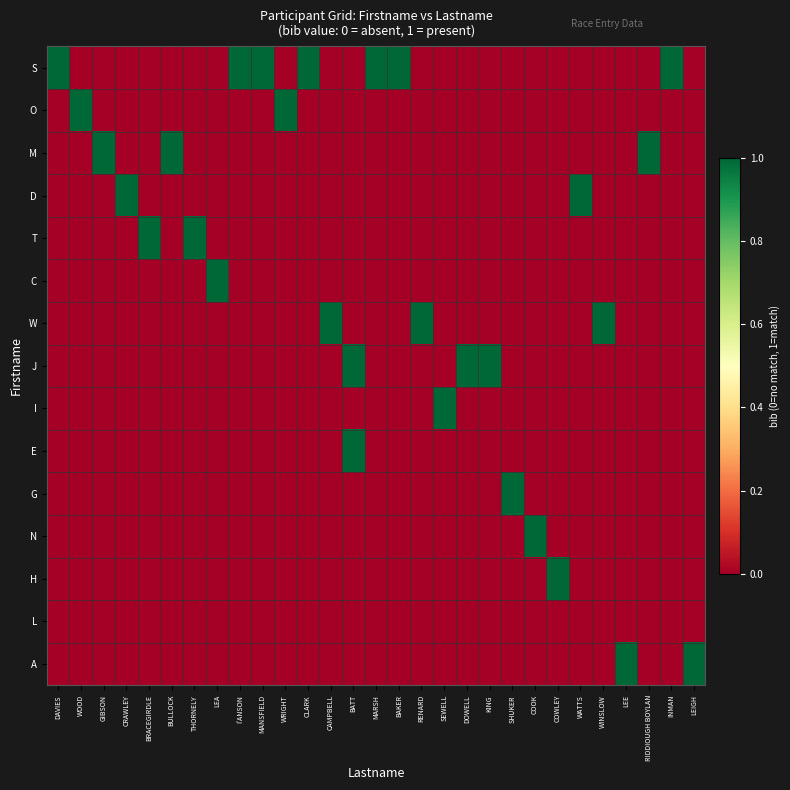

Reading left to right, what are all the values shown in this chart?

S: DAVIES=1	WOOD=0	GIBSON=0	CRAWLEY=0	BRACEGIRDLE=0	BULLOCK=0	THORNELY=0	LEA=0	I'ANSON=1	MANSFIELD=1	WRIGHT=0	CLARK=1	CAMPBELL=0	BATT=0	MARSH=1	BAKER=1	RENARD=0	SEWELL=0	DOWELL=0	KING=0	SHUKER=0	COOK=0	COWLEY=0	WATTS=0	WINSLOW=0	LEE=0	RIDDIOUGH BOYLAN=0	INMAN=1	LEIGH=0
O: DAVIES=0	WOOD=1	GIBSON=0	CRAWLEY=0	BRACEGIRDLE=0	BULLOCK=0	THORNELY=0	LEA=0	I'ANSON=0	MANSFIELD=0	WRIGHT=1	CLARK=0	CAMPBELL=0	BATT=0	MARSH=0	BAKER=0	RENARD=0	SEWELL=0	DOWELL=0	KING=0	SHUKER=0	COOK=0	COWLEY=0	WATTS=0	WINSLOW=0	LEE=0	RIDDIOUGH BOYLAN=0	INMAN=0	LEIGH=0
M: DAVIES=0	WOOD=0	GIBSON=1	CRAWLEY=0	BRACEGIRDLE=0	BULLOCK=1	THORNELY=0	LEA=0	I'ANSON=0	MANSFIELD=0	WRIGHT=0	CLARK=0	CAMPBELL=0	BATT=0	MARSH=0	BAKER=0	RENARD=0	SEWELL=0	DOWELL=0	KING=0	SHUKER=0	COOK=0	COWLEY=0	WATTS=0	WINSLOW=0	LEE=0	RIDDIOUGH BOYLAN=1	INMAN=0	LEIGH=0
D: DAVIES=0	WOOD=0	GIBSON=0	CRAWLEY=1	BRACEGIRDLE=0	BULLOCK=0	THORNELY=0	LEA=0	I'ANSON=0	MANSFIELD=0	WRIGHT=0	CLARK=0	CAMPBELL=0	BATT=0	MARSH=0	BAKER=0	RENARD=0	SEWELL=0	DOWELL=0	KING=0	SHUKER=0	COOK=0	COWLEY=0	WATTS=1	WINSLOW=0	LEE=0	RIDDIOUGH BOYLAN=0	INMAN=0	LEIGH=0
T: DAVIES=0	WOOD=0	GIBSON=0	CRAWLEY=0	BRACEGIRDLE=1	BULLOCK=0	THORNELY=1	LEA=0	I'ANSON=0	MANSFIELD=0	WRIGHT=0	CLARK=0	CAMPBELL=0	BATT=0	MARSH=0	BAKER=0	RENARD=0	SEWELL=0	DOWELL=0	KING=0	SHUKER=0	COOK=0	COWLEY=0	WATTS=0	WINSLOW=0	LEE=0	RIDDIOUGH BOYLAN=0	INMAN=0	LEIGH=0
C: DAVIES=0	WOOD=0	GIBSON=0	CRAWLEY=0	BRACEGIRDLE=0	BULLOCK=0	THORNELY=0	LEA=1	I'ANSON=0	MANSFIELD=0	WRIGHT=0	CLARK=0	CAMPBELL=0	BATT=0	MARSH=0	BAKER=0	RENARD=0	SEWELL=0	DOWELL=0	KING=0	SHUKER=0	COOK=0	COWLEY=0	WATTS=0	WINSLOW=0	LEE=0	RIDDIOUGH BOYLAN=0	INMAN=0	LEIGH=0
W: DAVIES=0	WOOD=0	GIBSON=0	CRAWLEY=0	BRACEGIRDLE=0	BULLOCK=0	THORNELY=0	LEA=0	I'ANSON=0	MANSFIELD=0	WRIGHT=0	CLARK=0	CAMPBELL=1	BATT=0	MARSH=0	BAKER=0	RENARD=1	SEWELL=0	DOWELL=0	KING=0	SHUKER=0	COOK=0	COWLEY=0	WATTS=0	WINSLOW=1	LEE=0	RIDDIOUGH BOYLAN=0	INMAN=0	LEIGH=0
J: DAVIES=0	WOOD=0	GIBSON=0	CRAWLEY=0	BRACEGIRDLE=0	BULLOCK=0	THORNELY=0	LEA=0	I'ANSON=0	MANSFIELD=0	WRIGHT=0	CLARK=0	CAMPBELL=0	BATT=1	MARSH=0	BAKER=0	RENARD=0	SEWELL=0	DOWELL=1	KING=1	SHUKER=0	COOK=0	COWLEY=0	WATTS=0	WINSLOW=0	LEE=0	RIDDIOUGH BOYLAN=0	INMAN=0	LEIGH=0
I: DAVIES=0	WOOD=0	GIBSON=0	CRAWLEY=0	BRACEGIRDLE=0	BULLOCK=0	THORNELY=0	LEA=0	I'ANSON=0	MANSFIELD=0	WRIGHT=0	CLARK=0	CAMPBELL=0	BATT=0	MARSH=0	BAKER=0	RENARD=0	SEWELL=1	DOWELL=0	KING=0	SHUKER=0	COOK=0	COWLEY=0	WATTS=0	WINSLOW=0	LEE=0	RIDDIOUGH BOYLAN=0	INMAN=0	LEIGH=0
E: DAVIES=0	WOOD=0	GIBSON=0	CRAWLEY=0	BRACEGIRDLE=0	BULLOCK=0	THORNELY=0	LEA=0	I'ANSON=0	MANSFIELD=0	WRIGHT=0	CLARK=0	CAMPBELL=0	BATT=1	MARSH=0	BAKER=0	RENARD=0	SEWELL=0	DOWELL=0	KING=0	SHUKER=0	COOK=0	COWLEY=0	WATTS=0	WINSLOW=0	LEE=0	RIDDIOUGH BOYLAN=0	INMAN=0	LEIGH=0
G: DAVIES=0	WOOD=0	GIBSON=0	CRAWLEY=0	BRACEGIRDLE=0	BULLOCK=0	THORNELY=0	LEA=0	I'ANSON=0	MANSFIELD=0	WRIGHT=0	CLARK=0	CAMPBELL=0	BATT=0	MARSH=0	BAKER=0	RENARD=0	SEWELL=0	DOWELL=0	KING=0	SHUKER=1	COOK=0	COWLEY=0	WATTS=0	WINSLOW=0	LEE=0	RIDDIOUGH BOYLAN=0	INMAN=0	LEIGH=0
N: DAVIES=0	WOOD=0	GIBSON=0	CRAWLEY=0	BRACEGIRDLE=0	BULLOCK=0	THORNELY=0	LEA=0	I'ANSON=0	MANSFIELD=0	WRIGHT=0	CLARK=0	CAMPBELL=0	BATT=0	MARSH=0	BAKER=0	RENARD=0	SEWELL=0	DOWELL=0	KING=0	SHUKER=0	COOK=1	COWLEY=0	WATTS=0	WINSLOW=0	LEE=0	RIDDIOUGH BOYLAN=0	INMAN=0	LEIGH=0
H: DAVIES=0	WOOD=0	GIBSON=0	CRAWLEY=0	BRACEGIRDLE=0	BULLOCK=0	THORNELY=0	LEA=0	I'ANSON=0	MANSFIELD=0	WRIGHT=0	CLARK=0	CAMPBELL=0	BATT=0	MARSH=0	BAKER=0	RENARD=0	SEWELL=0	DOWELL=0	KING=0	SHUKER=0	COOK=0	COWLEY=1	WATTS=0	WINSLOW=0	LEE=0	RIDDIOUGH BOYLAN=0	INMAN=0	LEIGH=0
L: DAVIES=0	WOOD=0	GIBSON=0	CRAWLEY=0	BRACEGIRDLE=0	BULLOCK=0	THORNELY=0	LEA=0	I'ANSON=0	MANSFIELD=0	WRIGHT=0	CLARK=0	CAMPBELL=0	BATT=0	MARSH=0	BAKER=0	RENARD=0	SEWELL=0	DOWELL=0	KING=0	SHUKER=0	COOK=0	COWLEY=0	WATTS=0	WINSLOW=0	LEE=0	RIDDIOUGH BOYLAN=0	INMAN=0	LEIGH=0
A: DAVIES=0	WOOD=0	GIBSON=0	CRAWLEY=0	BRACEGIRDLE=0	BULLOCK=0	THORNELY=0	LEA=0	I'ANSON=0	MANSFIELD=0	WRIGHT=0	CLARK=0	CAMPBELL=0	BATT=0	MARSH=0	BAKER=0	RENARD=0	SEWELL=0	DOWELL=0	KING=0	SHUKER=0	COOK=0	COWLEY=0	WATTS=0	WINSLOW=0	LEE=1	RIDDIOUGH BOYLAN=0	INMAN=0	LEIGH=1